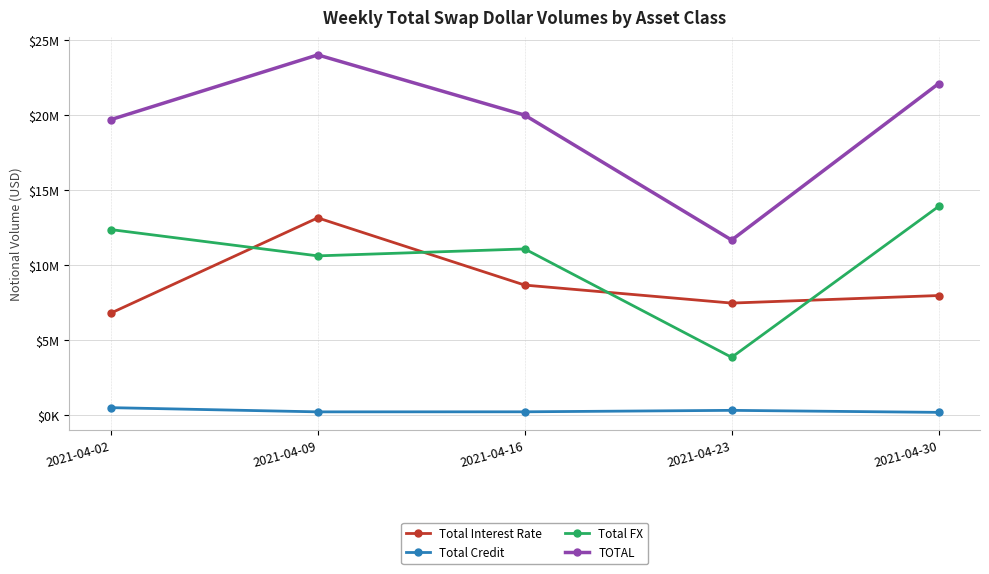

What are all the series names shown in the legend?

Total Interest Rate, Total Credit, Total FX, TOTAL